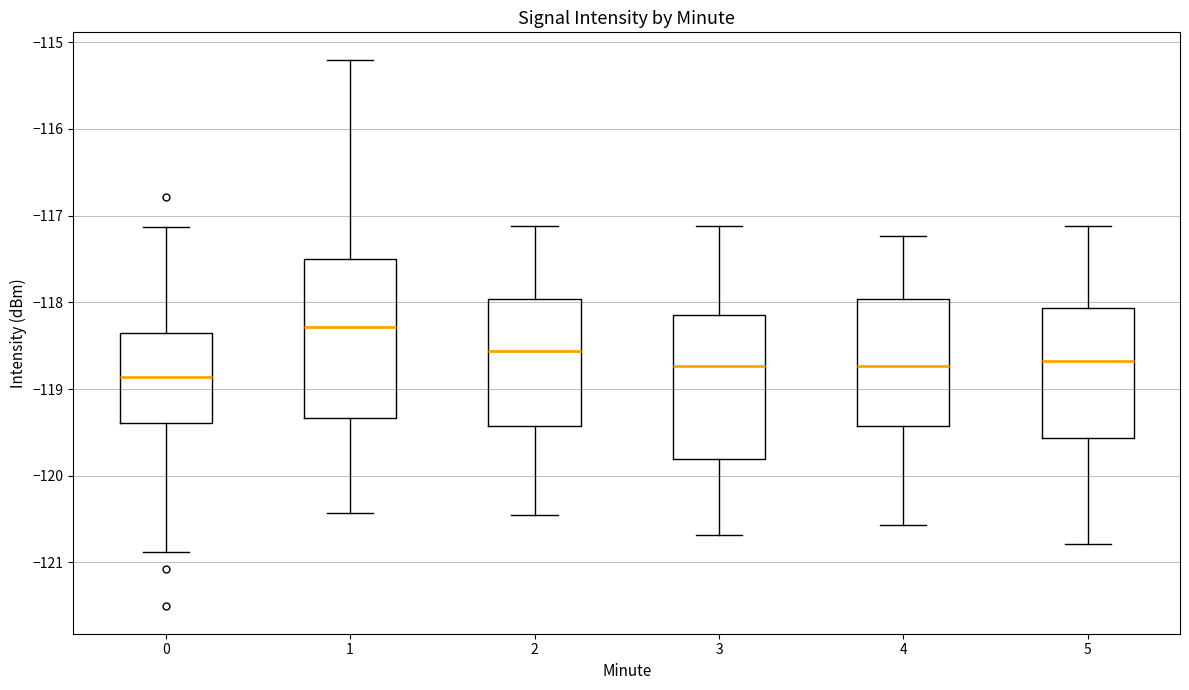

Which box has the lowest median line?

0